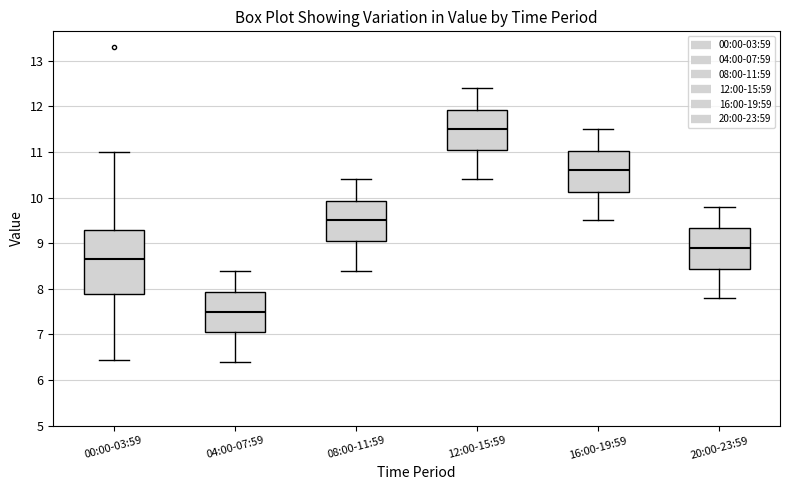

Comparing the boxes themselves (not the whiskers), which one is the tallest?

00:00-03:59